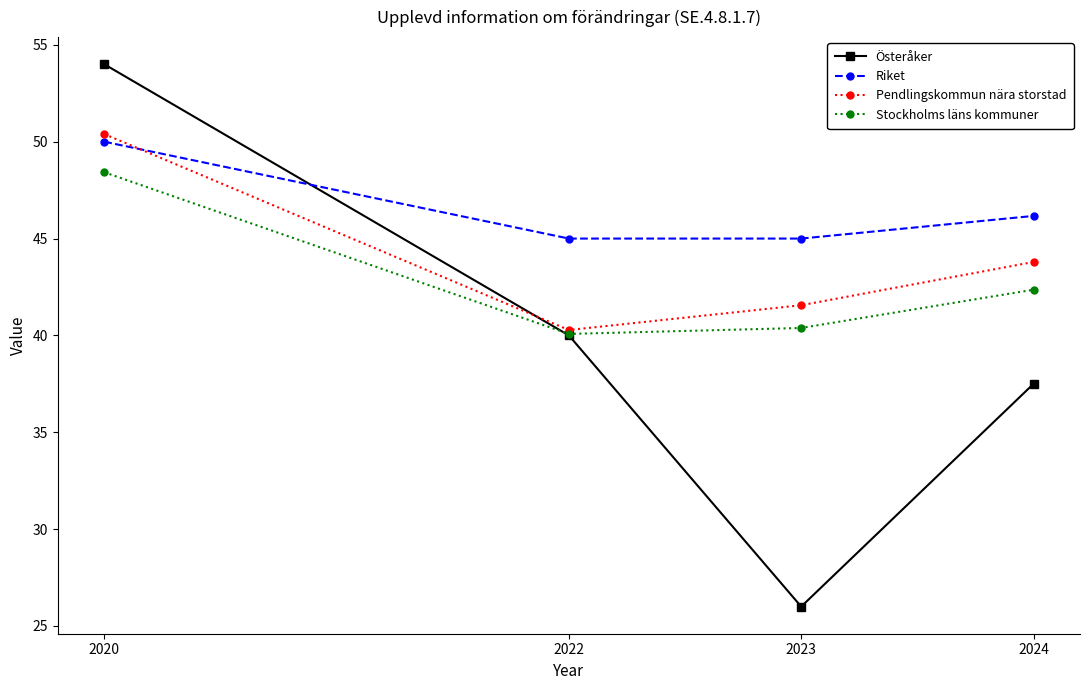

What is the minimum value for Riket?

45.0